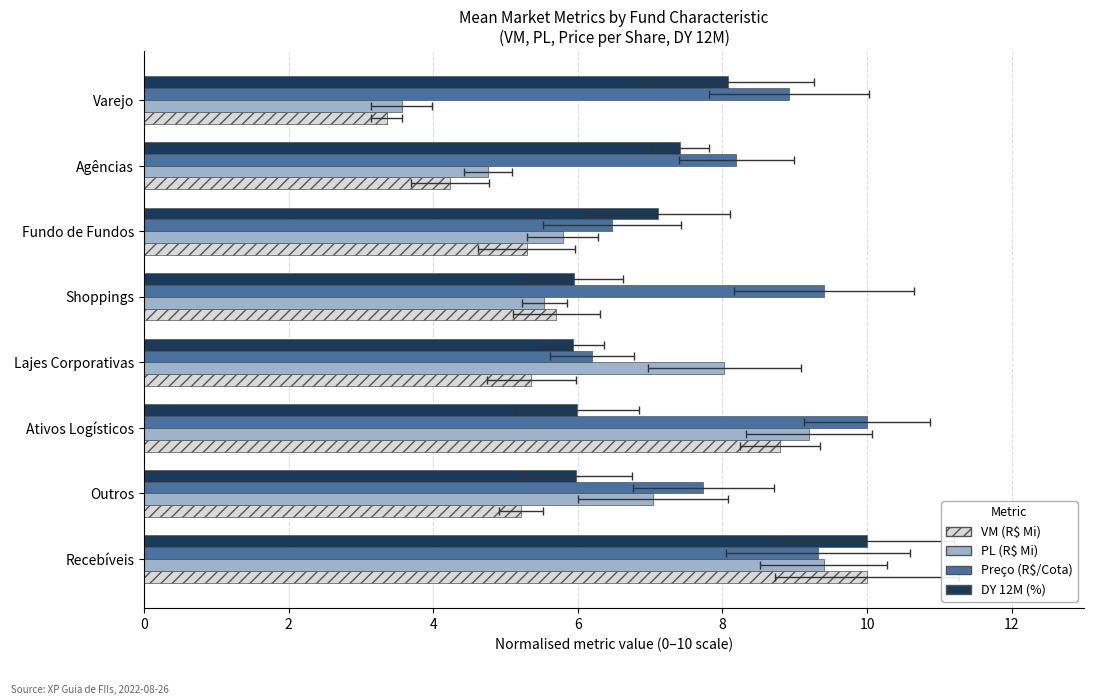

The PL (R$ Mi) series shows 7.0 at Agências. True or false?

False